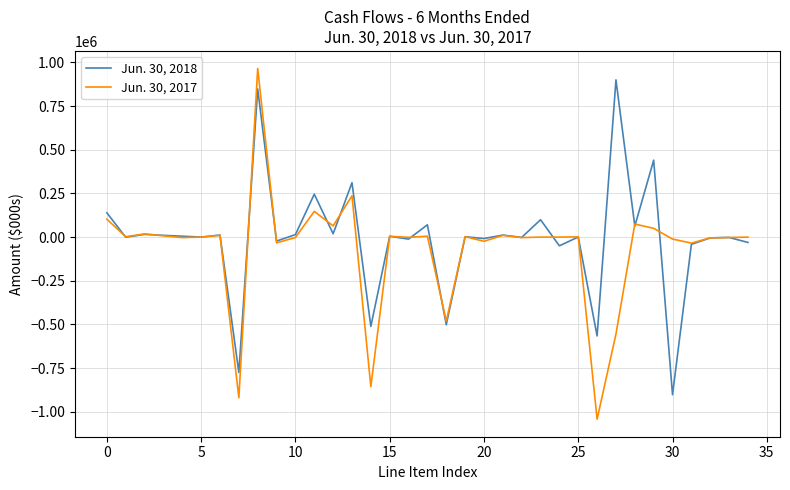

What is the difference between the maximum and minimum values in the Jun. 30, 2018 series?

1802014